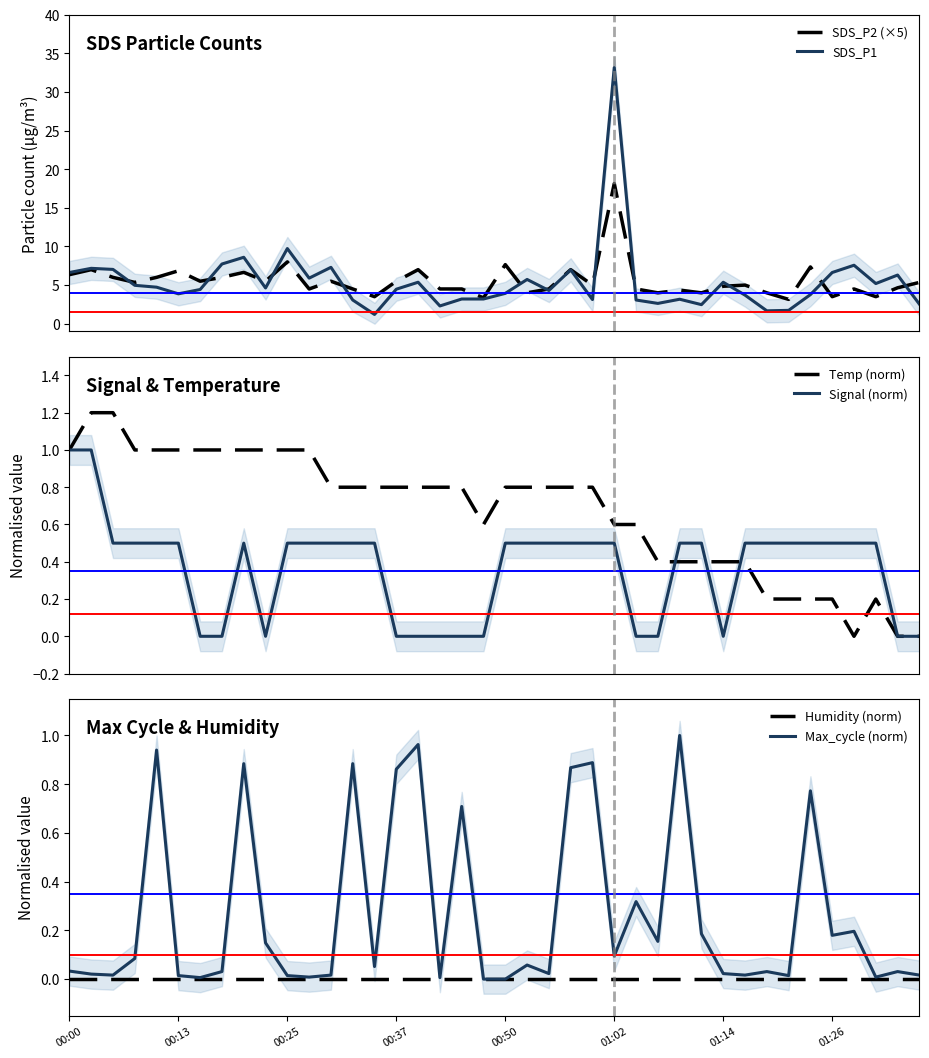

Between 31 and 34, which is larger?

34